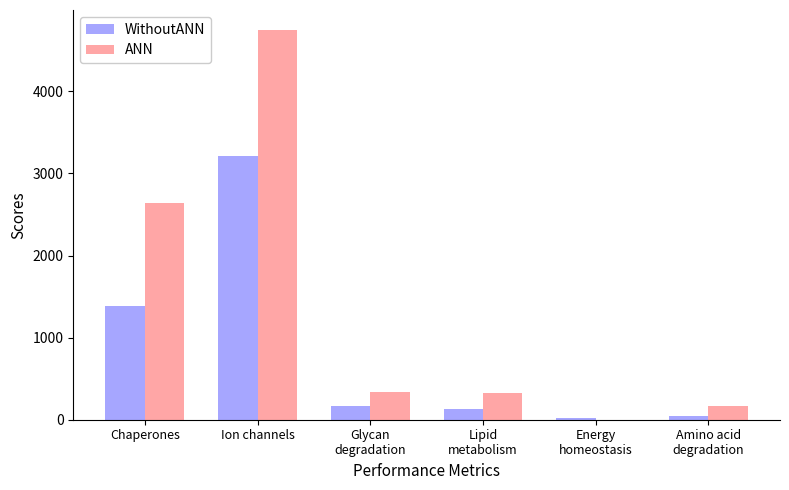

At which category is the sum across all series the highest?

Ion channels